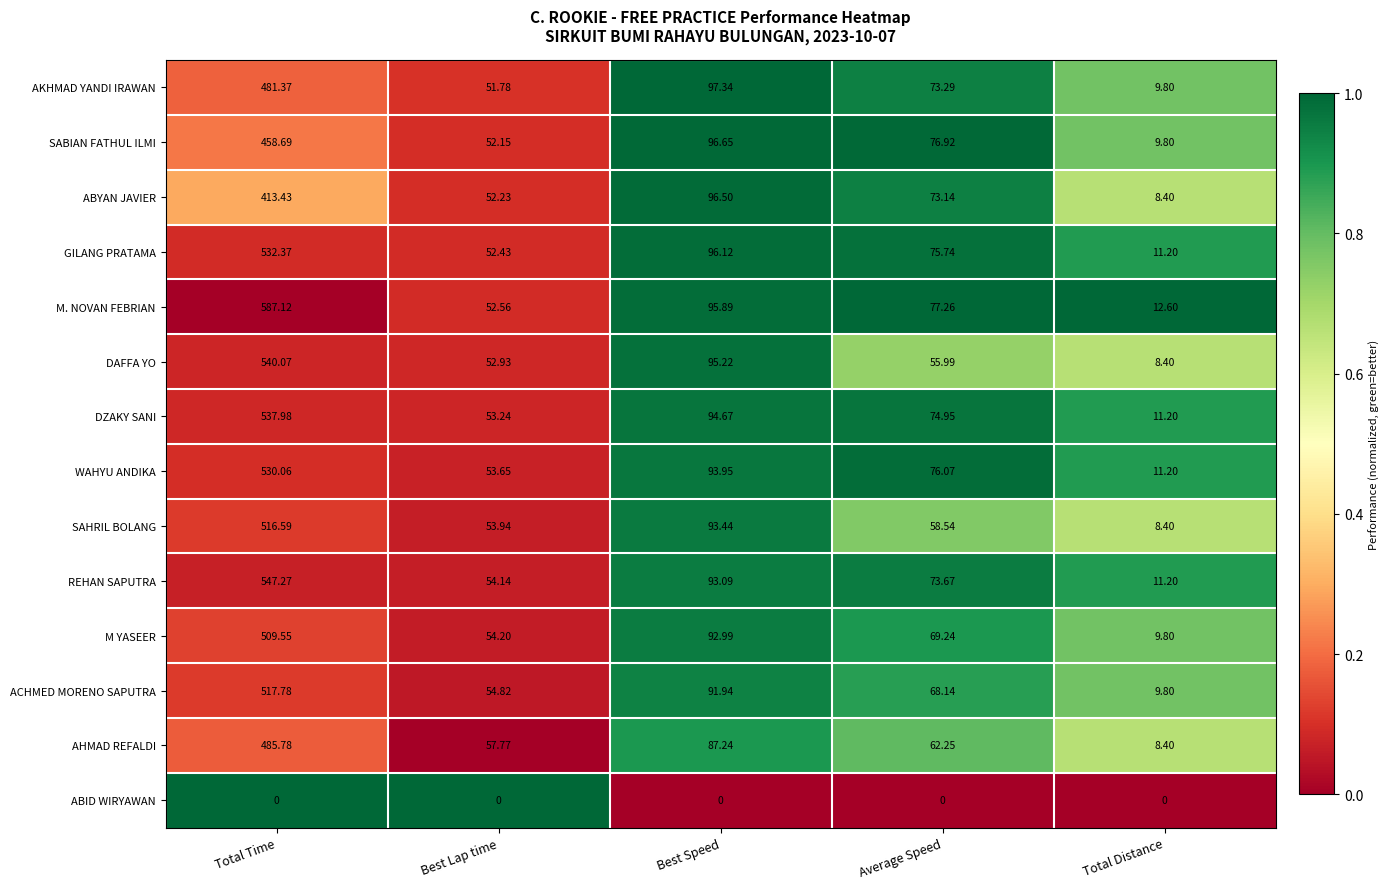

At which label does WAHYU ANDIKA first exceed 76?

Total Time